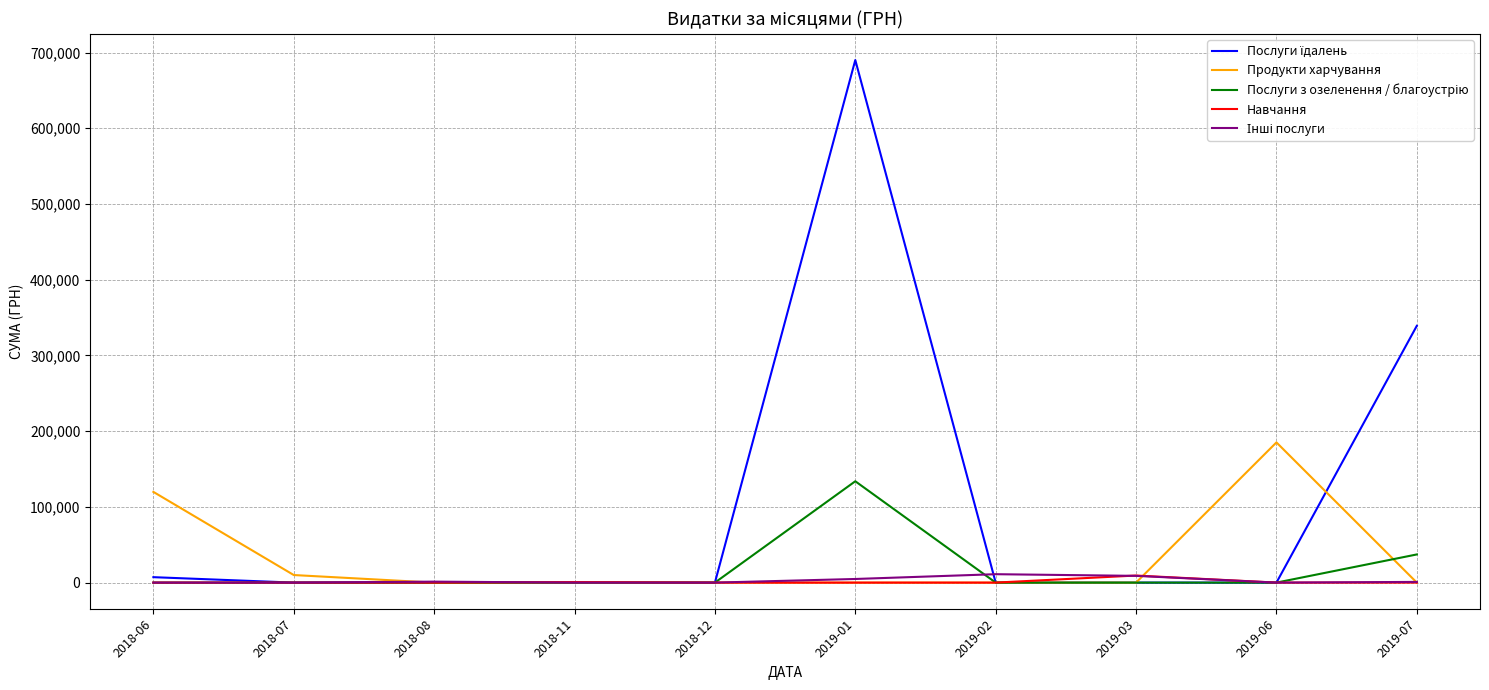

What is the total value across all series at 2019-06?

185136.4